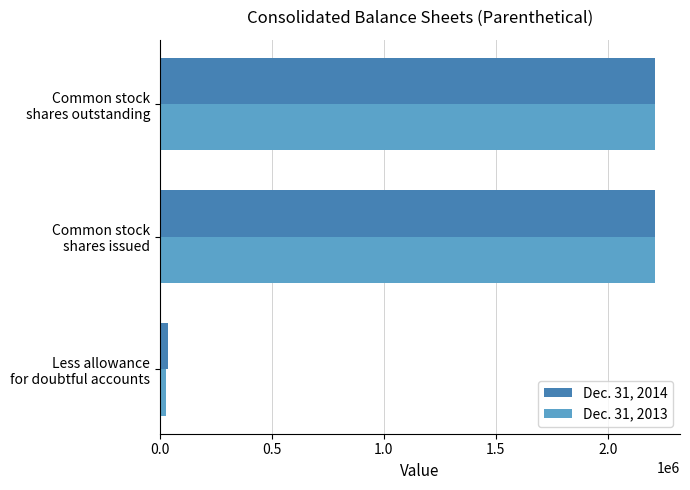

List the series in order of their overall mean, highest first.

Dec. 31, 2014, Dec. 31, 2013